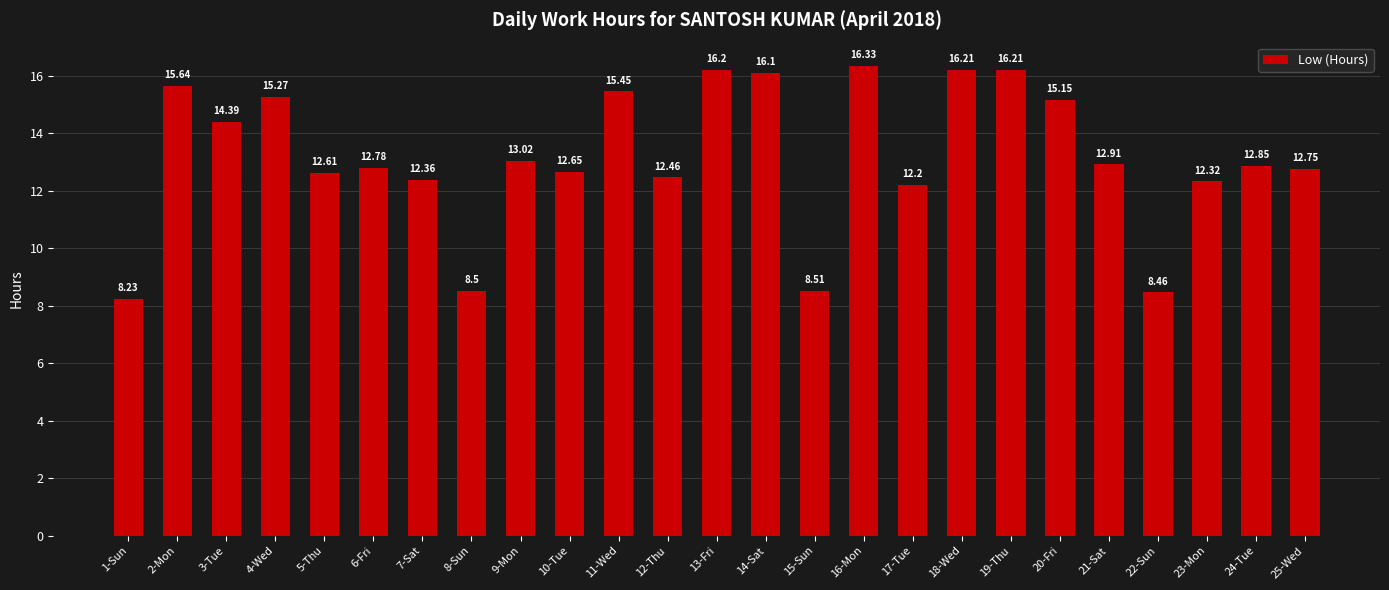

What position from the left is 25-Wed?

25